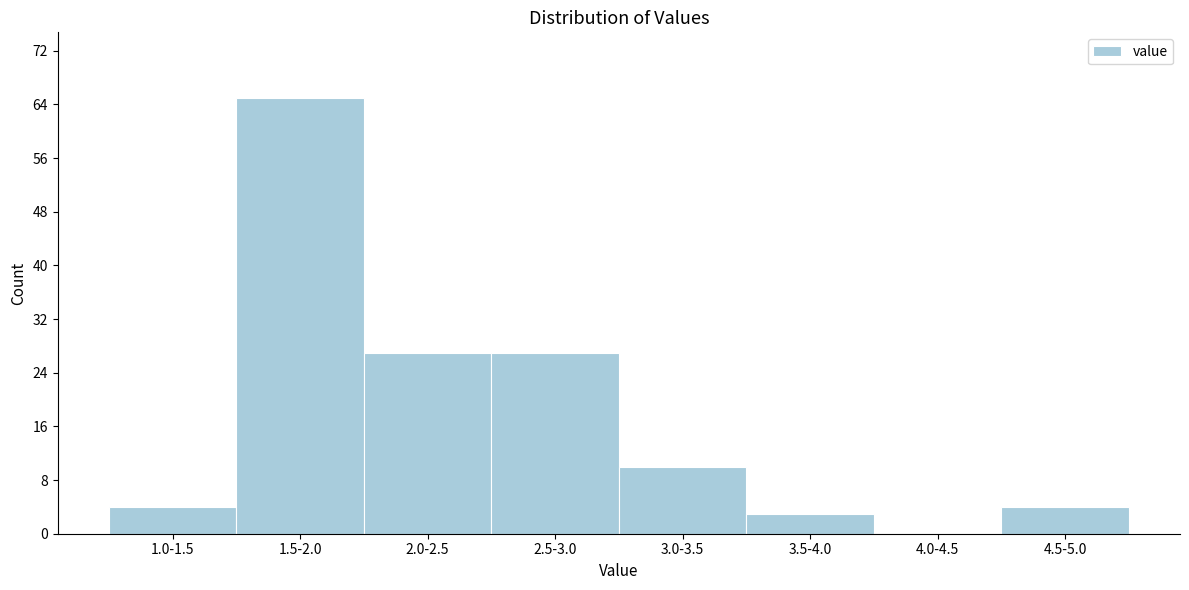

Reading right to left, transcribe all the data shown in this chart.

4.5-5.0=4	4.0-4.5=0	3.5-4.0=3	3.0-3.5=10	2.5-3.0=27	2.0-2.5=27	1.5-2.0=65	1.0-1.5=4